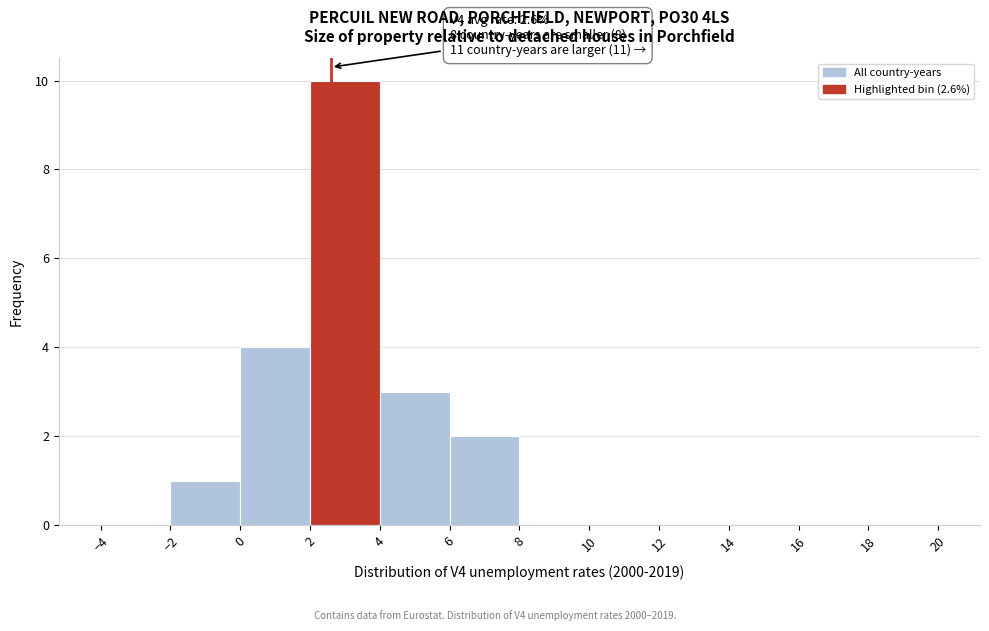

Which range on the x-axis has the tallest bar?

2 to 4